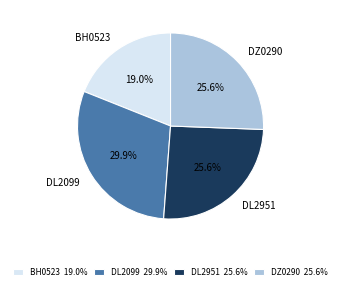

Is it true that DL2099 is 30% of the pie?

True